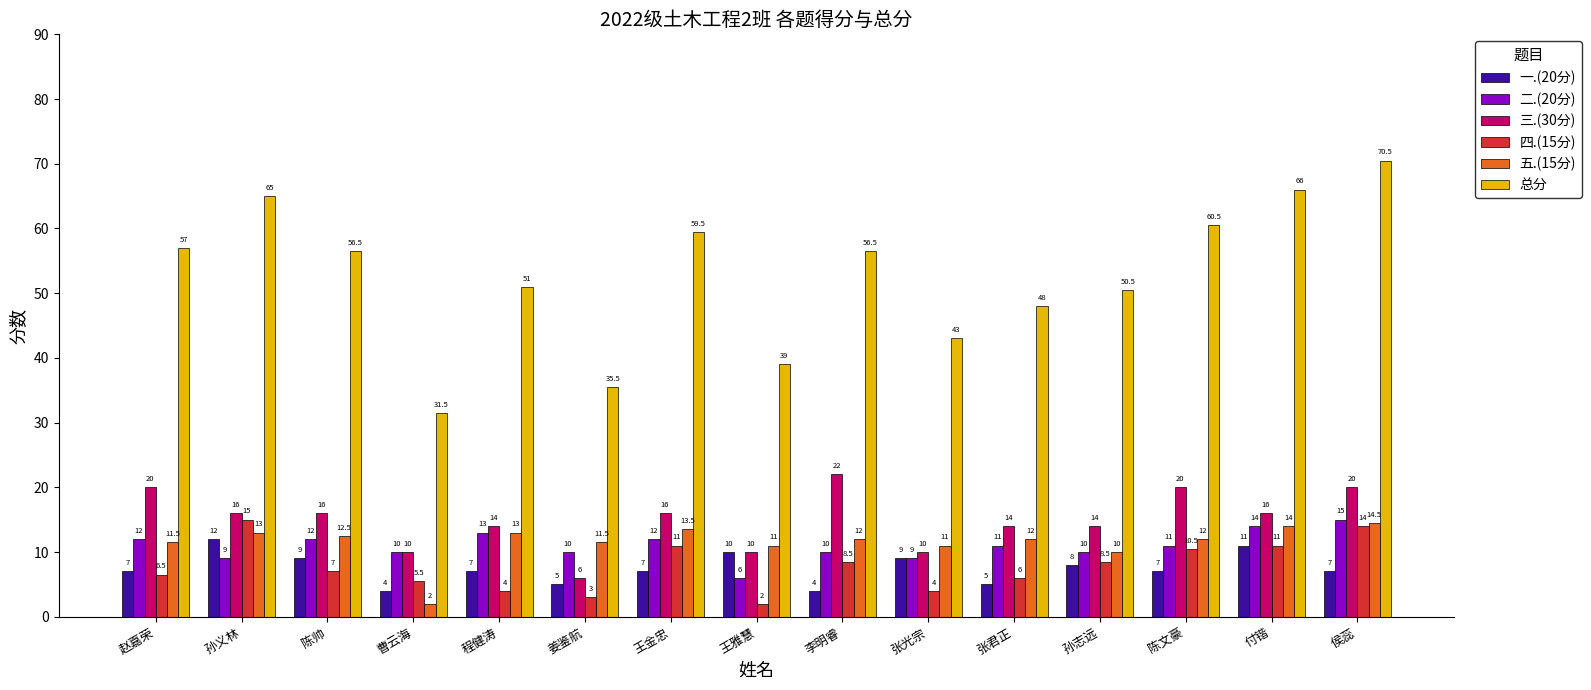

How many values in the 二.(20分) series are below 11?

7